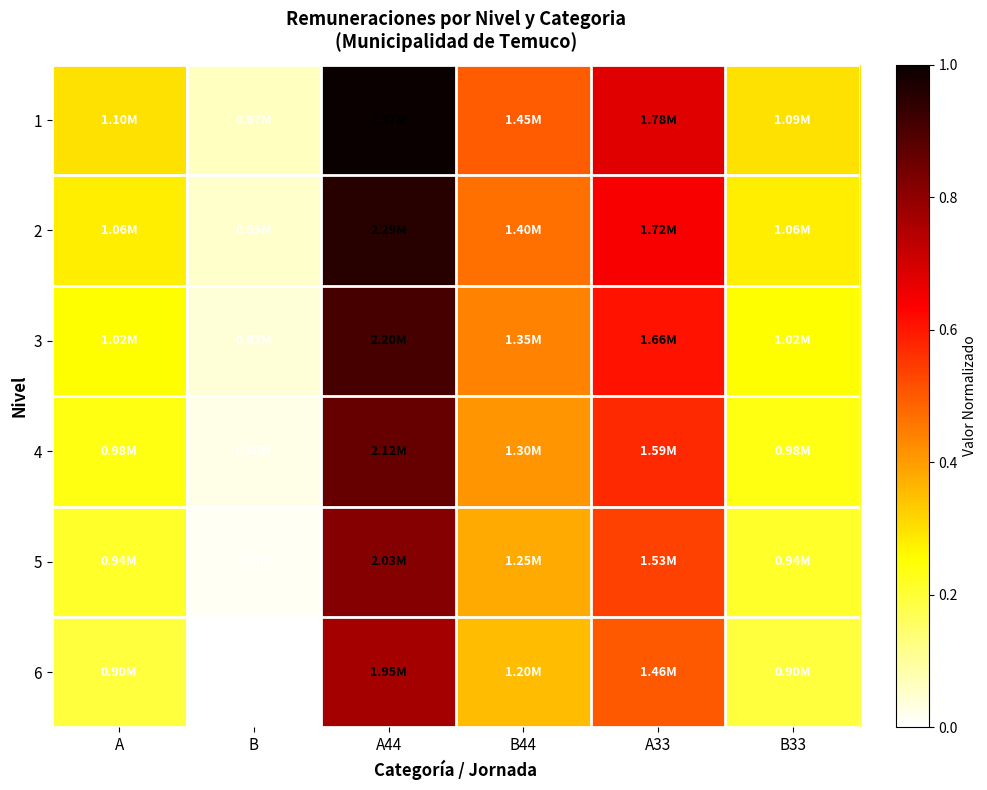

Rank the series by their maximum value, from lowest to highest.

6, 5, 4, 3, 2, 1